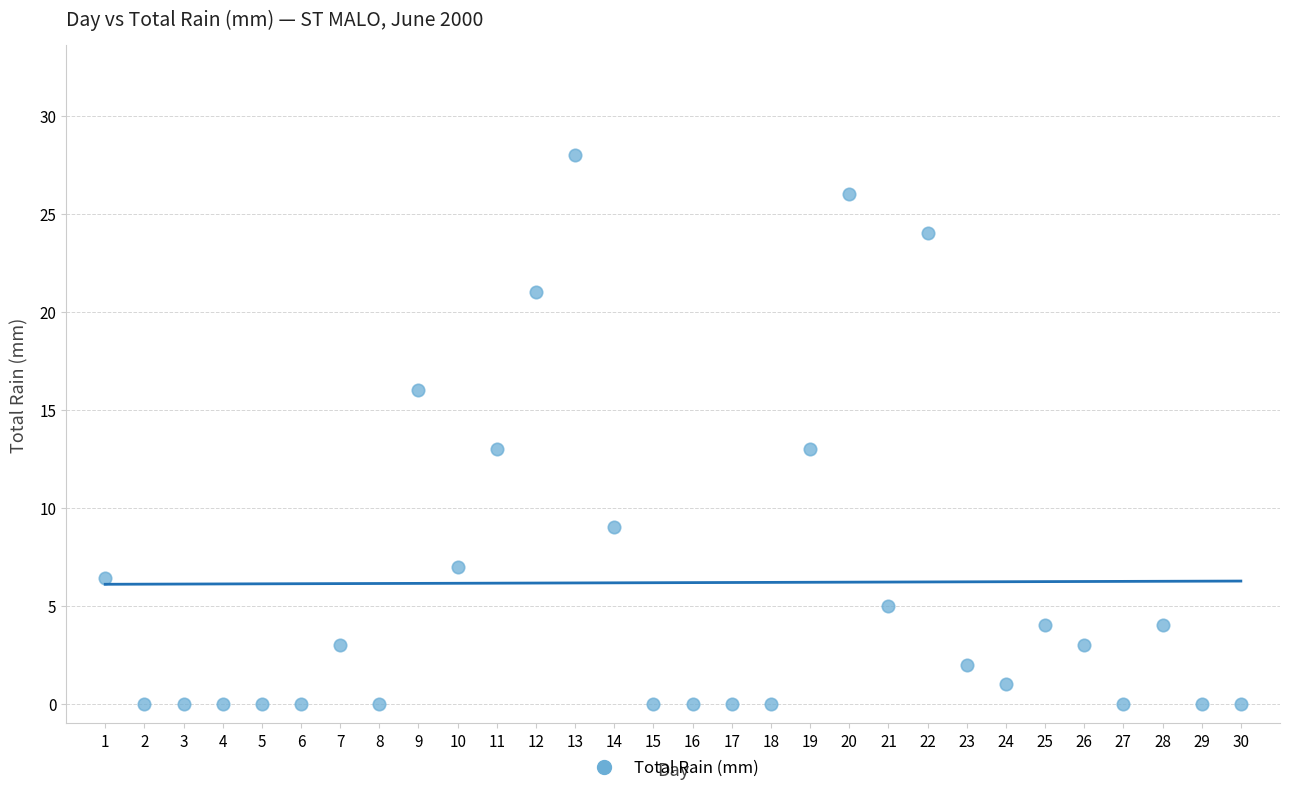

What is the range of Y values (max minus min)?

28.0